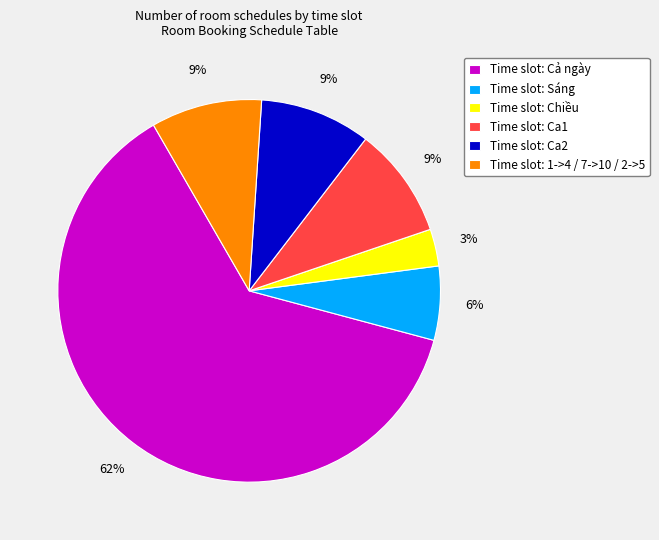

How many segments does this pie chart have?

6